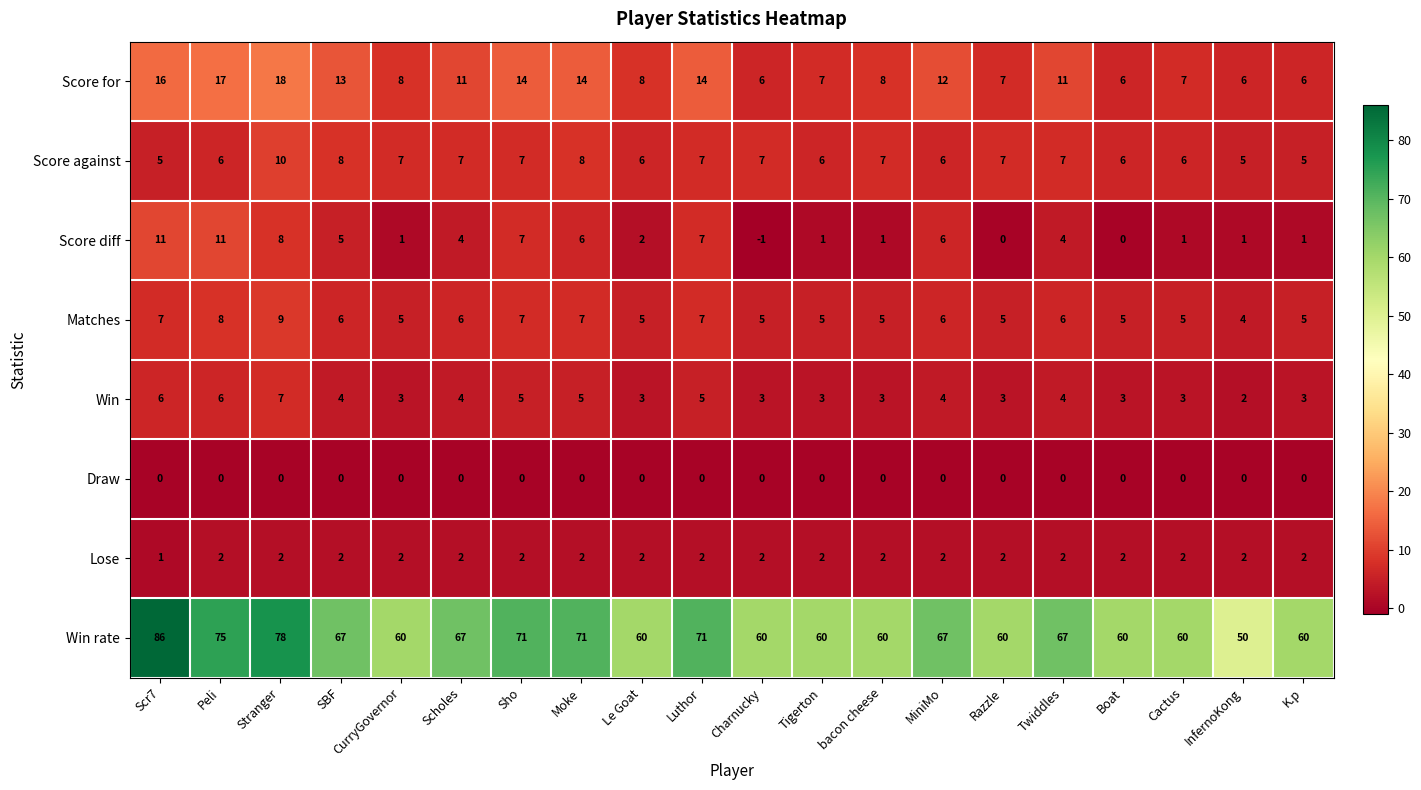

Between SBF and Twiddles, which series saw the biggest shift?

Score for